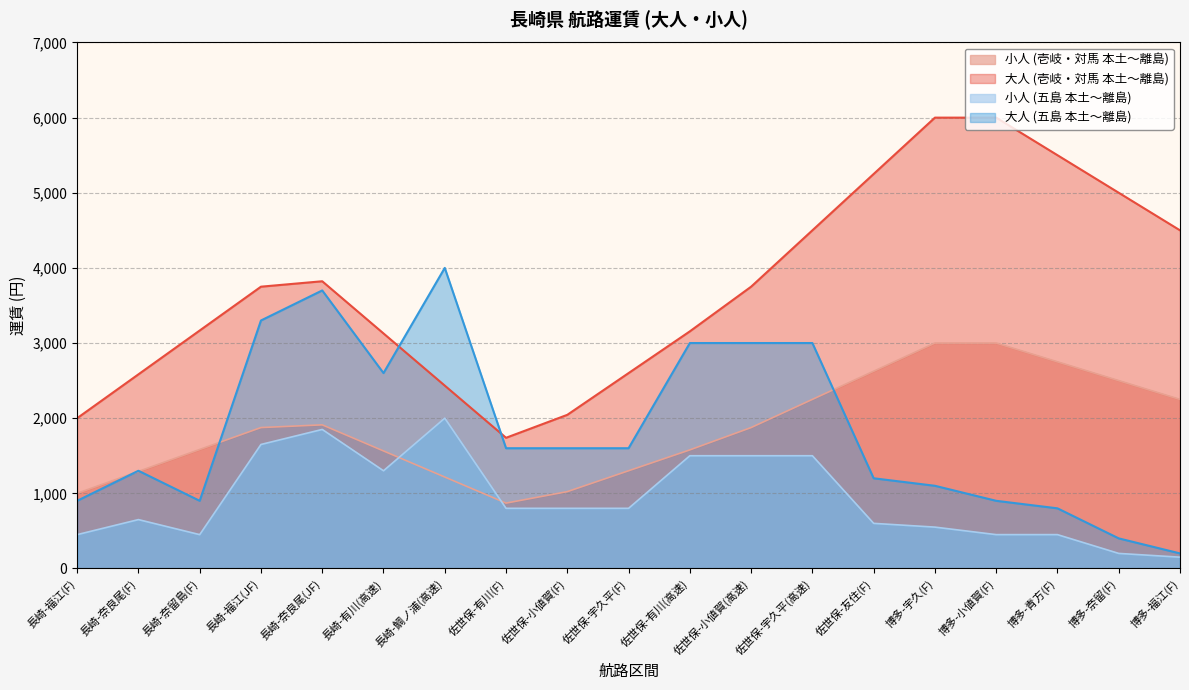

What is the difference between the highest and lowest values at 博多-宇久(F)?

5450.0